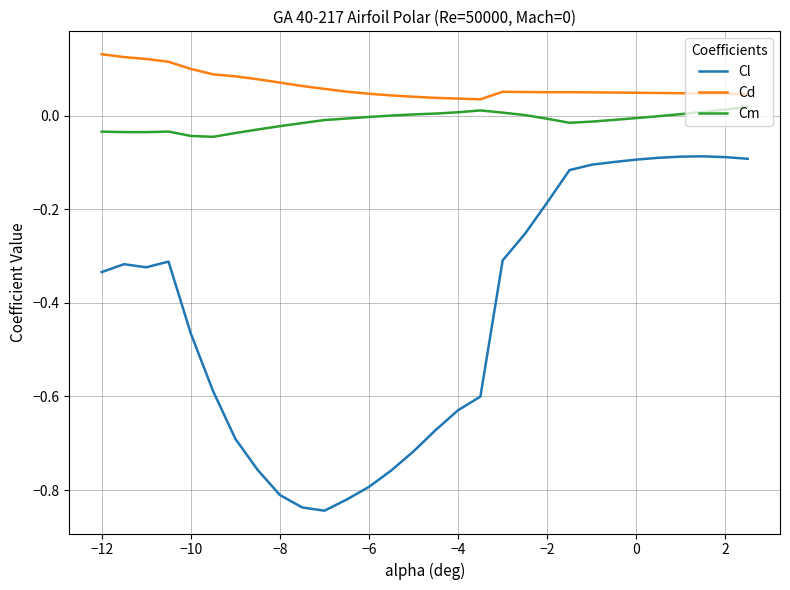

Which series has the widest spread of values?

Cl